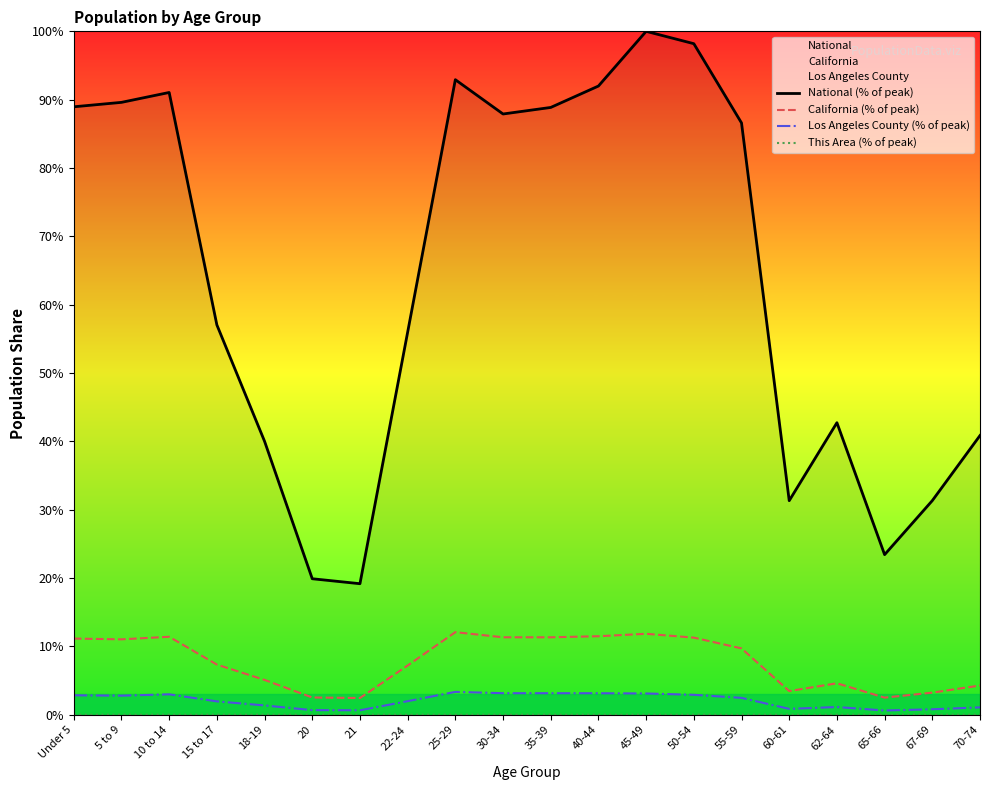

Between 22-24 and 70-74, which series saw the biggest shift?

National (% of peak)